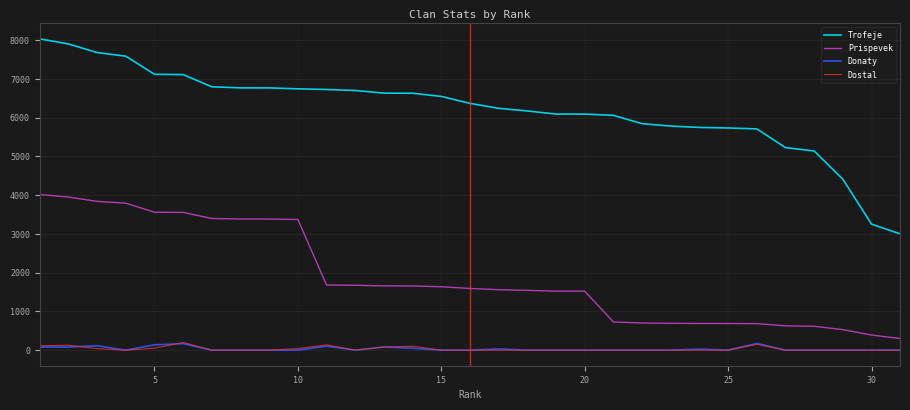

What is the difference between the maximum and minimum values in the Trofeje series?

5034